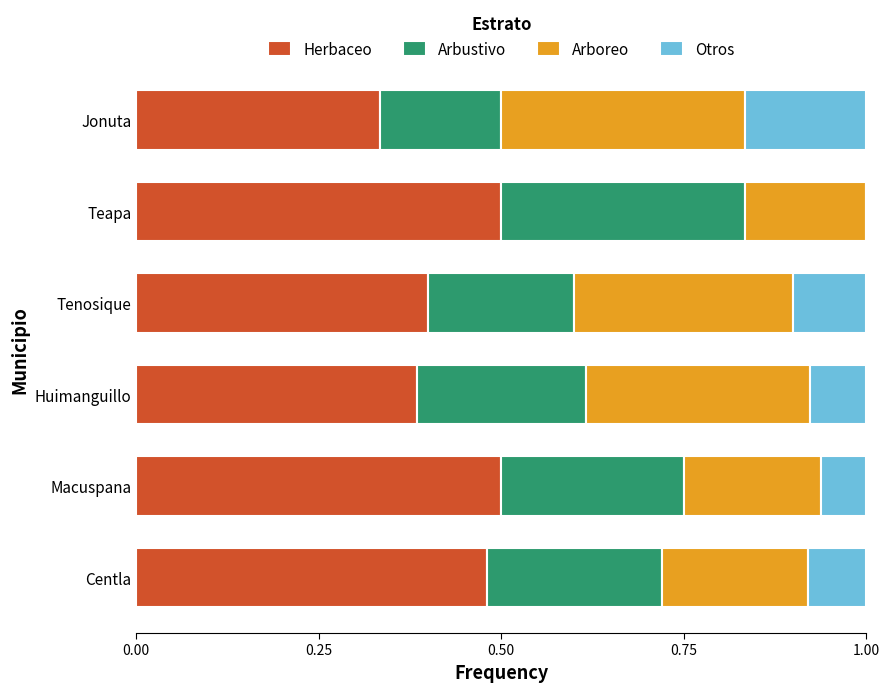

True or false: Herbaceo has a value of 0.4 at Tenosique.

True